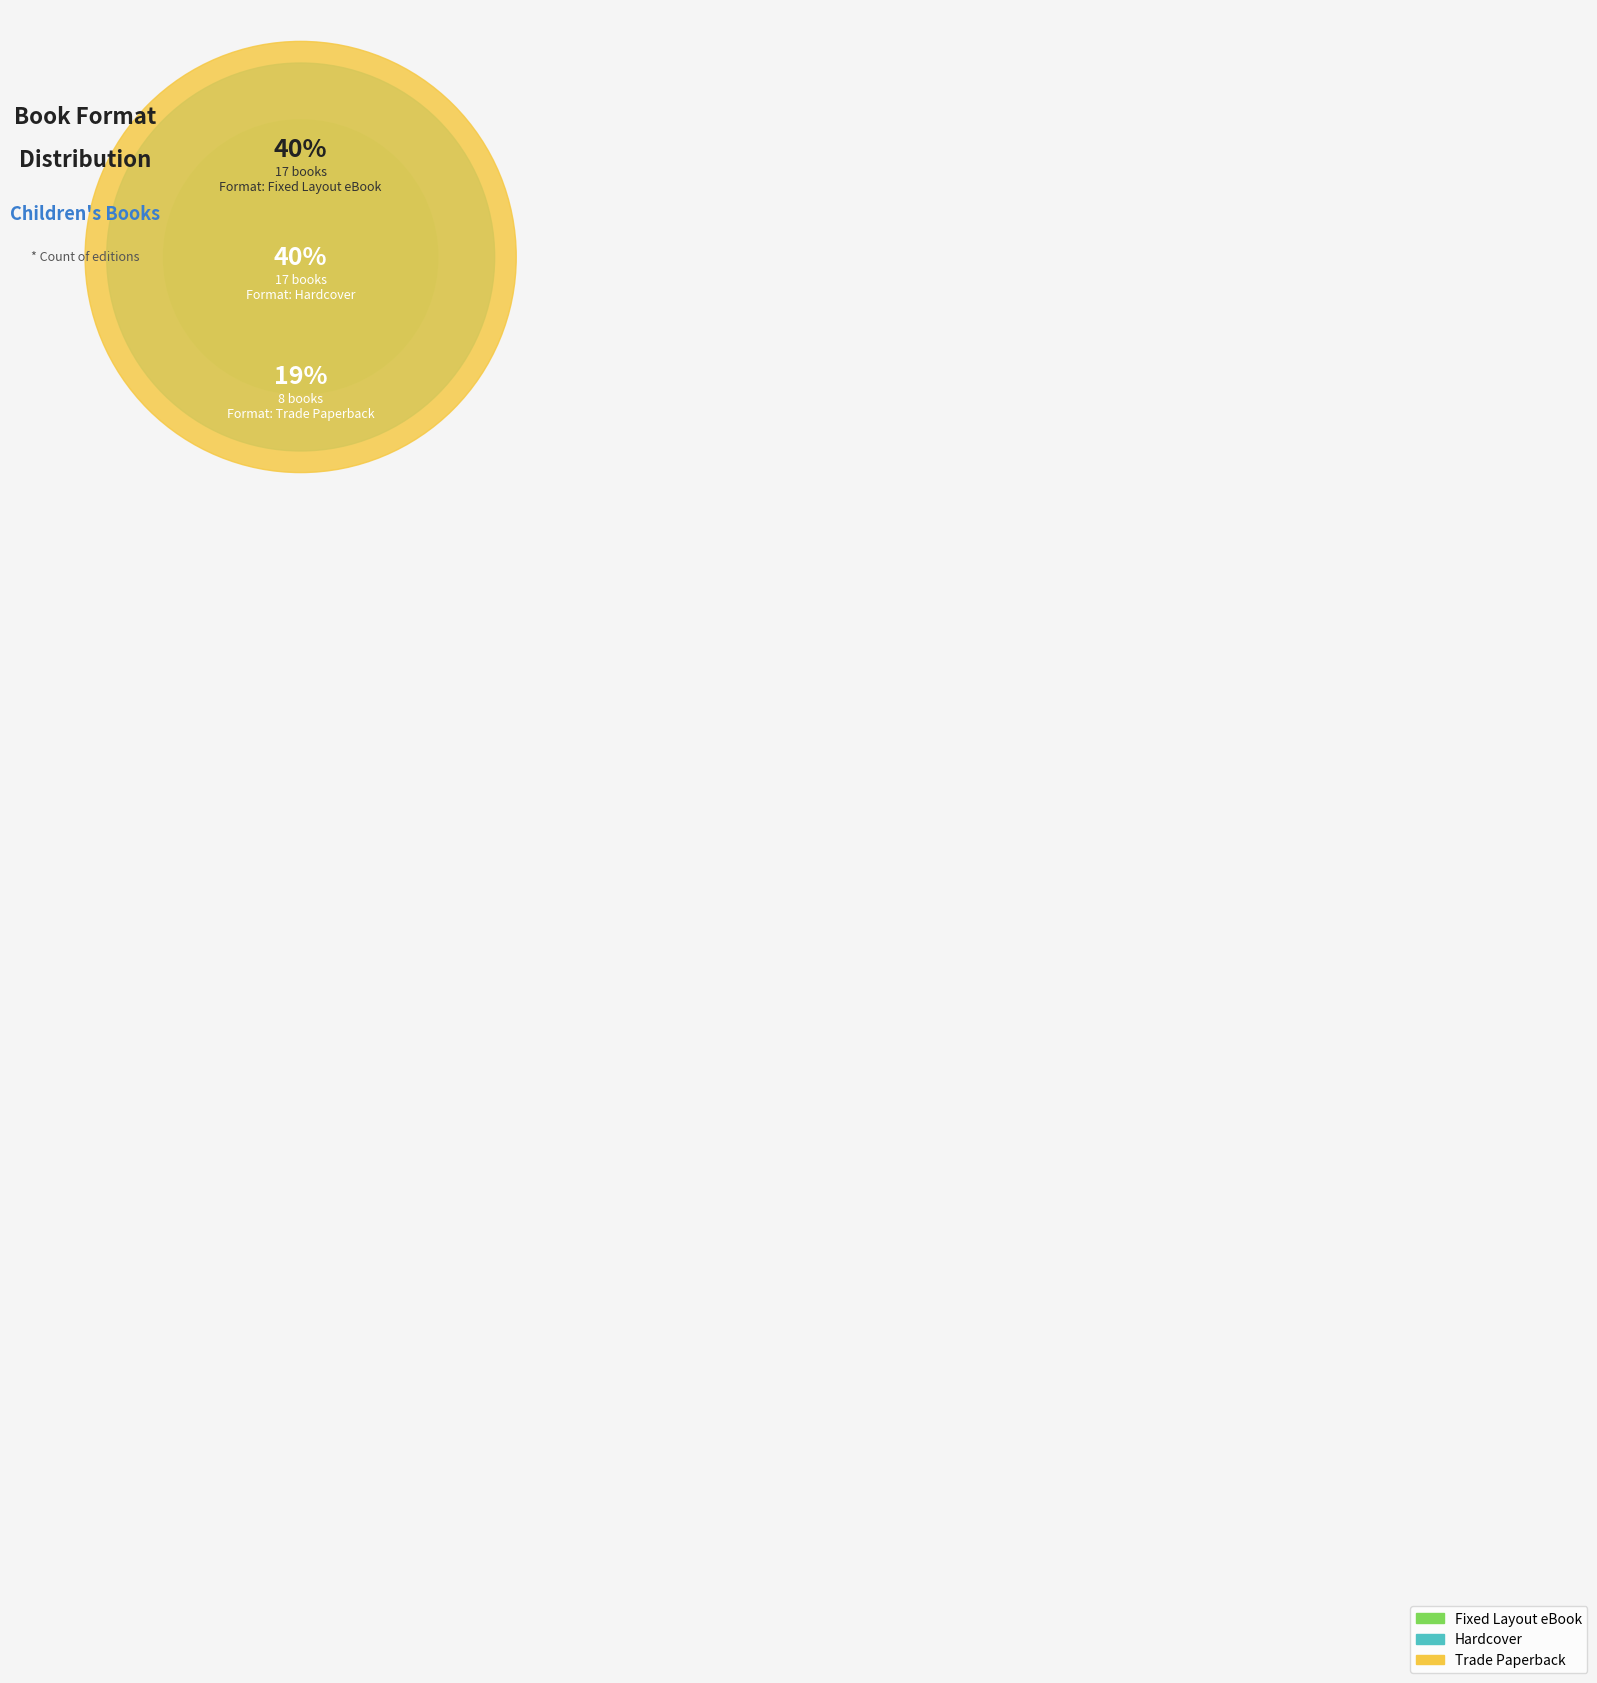

Rank the categories by value from lowest to highest.

Trade Paperback, Hardcover, Fixed Layout eBook